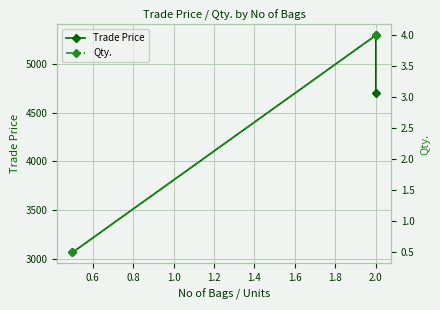

What is the smallest value displayed?

0.5